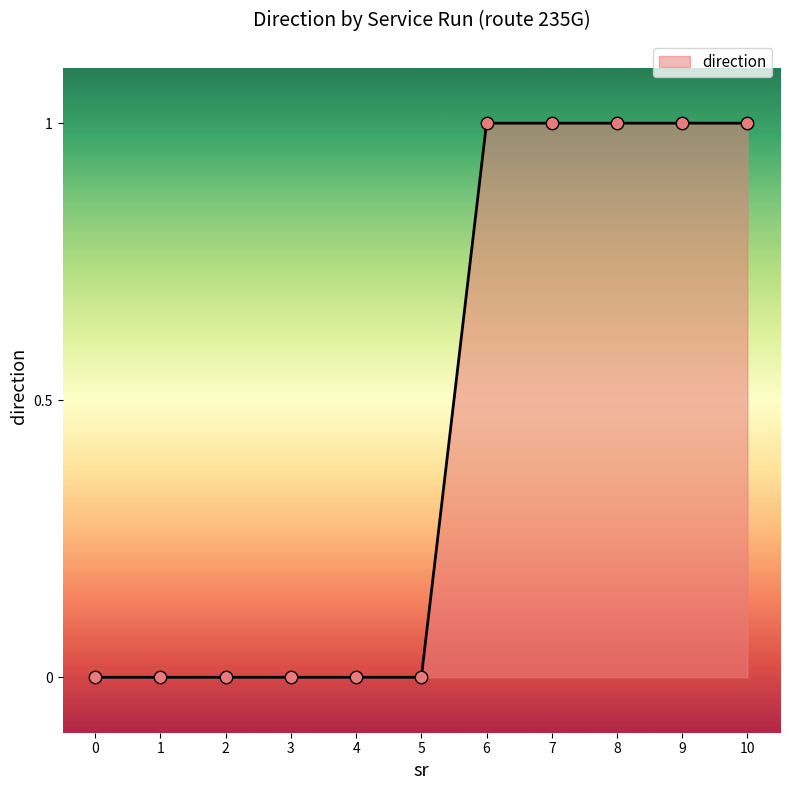

What is the change in value from 0 to 9?

+1